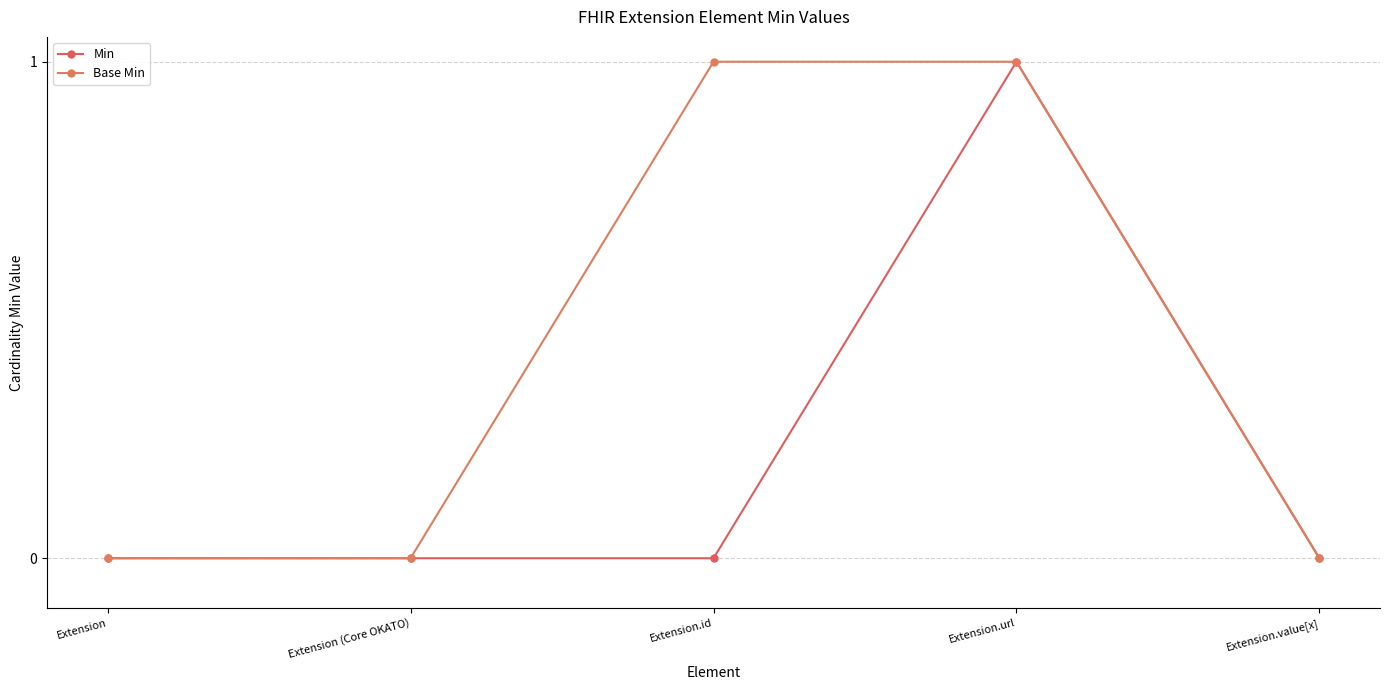

At which category does the chart reach its peak across all series?

Extension.url